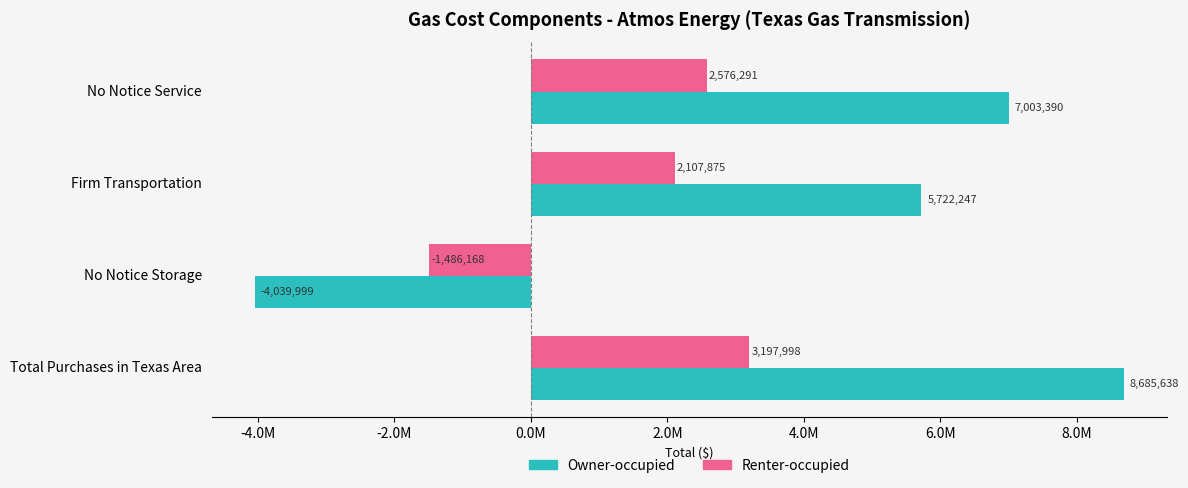

List the series in order of their overall mean, lowest first.

Renter-occupied, Owner-occupied